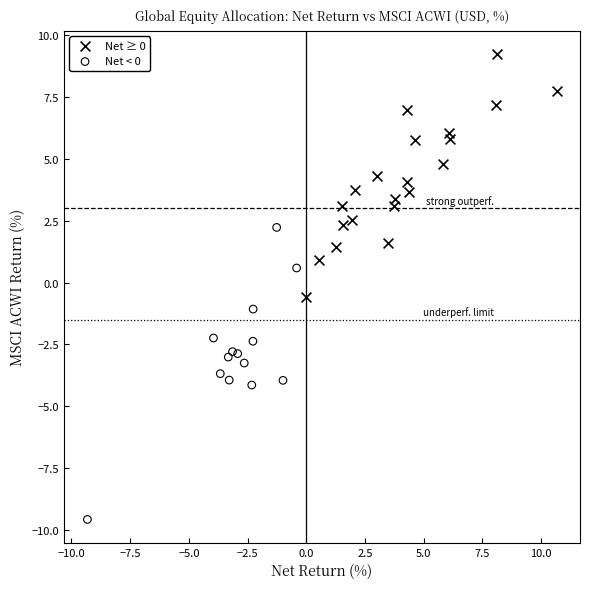

Which series has the widest spread of Y values?

Net < 0